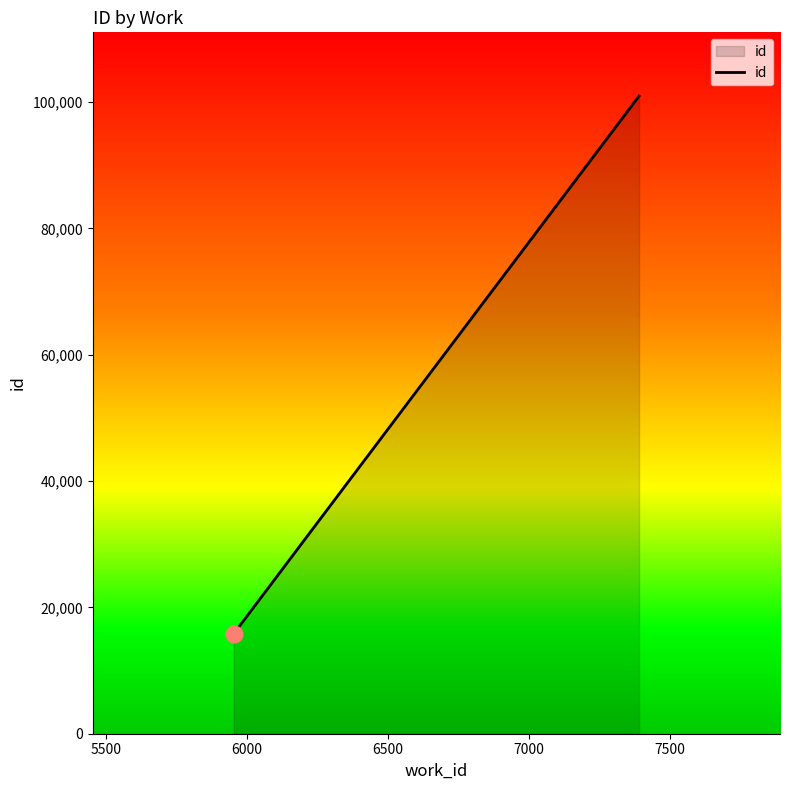

What is the greatest value displayed?

100950